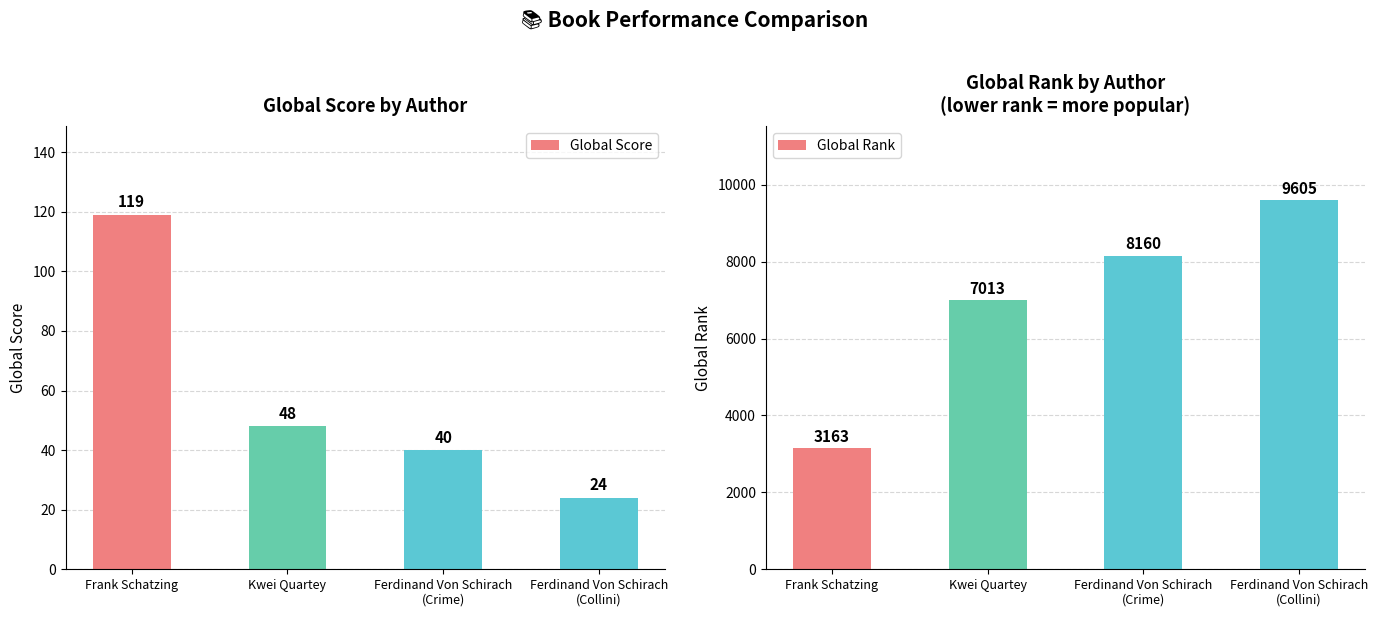

Is the value of Global Rank at Ferdinand Von Schirach
(Collini) greater than the value of Global Score at Frank Schatzing?

Yes